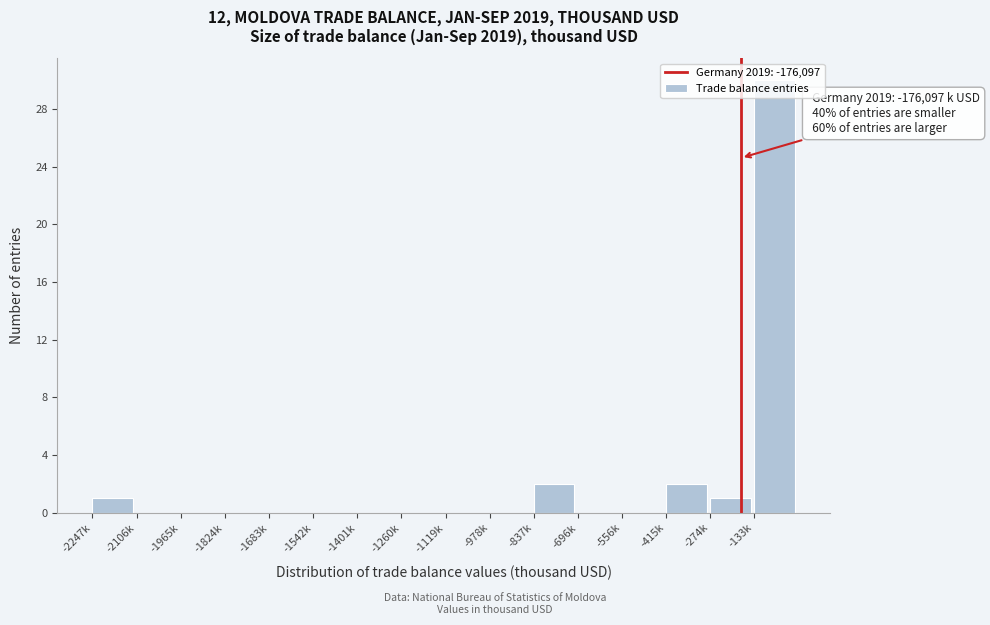

What is the change in value from -1542k to -837k?

+2